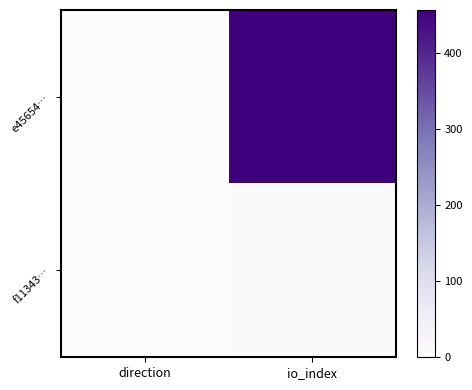

How many categories are shown in the chart?

2